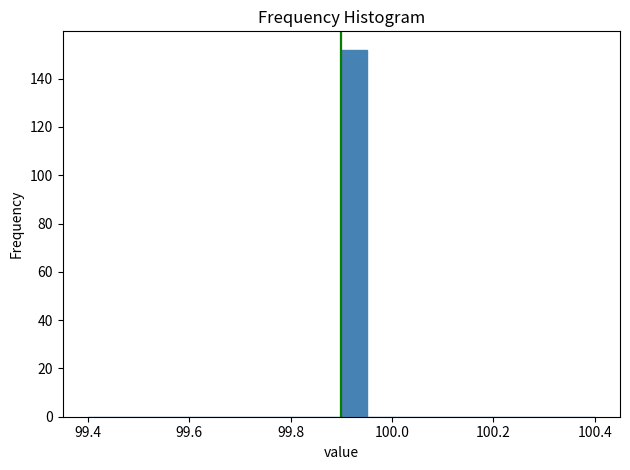

Around what value on the x-axis is the tallest bar? Give the approximate position of its centre, as read against the axis.

99.92